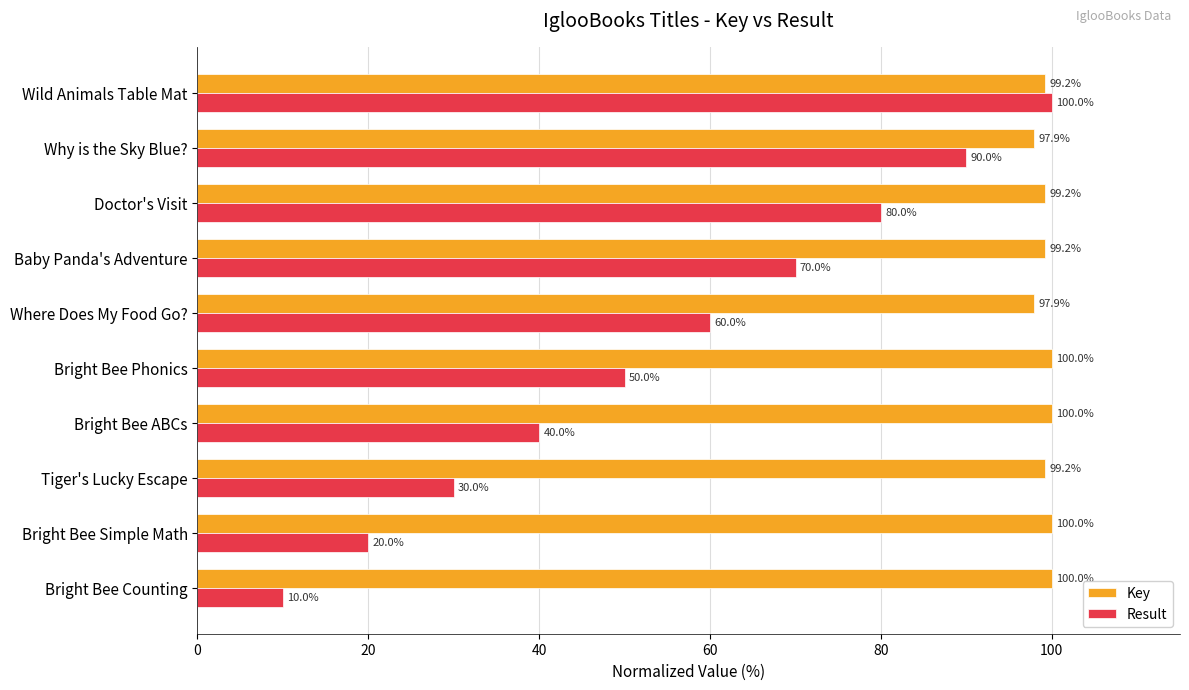

How many values in the Result series are below 60?

5